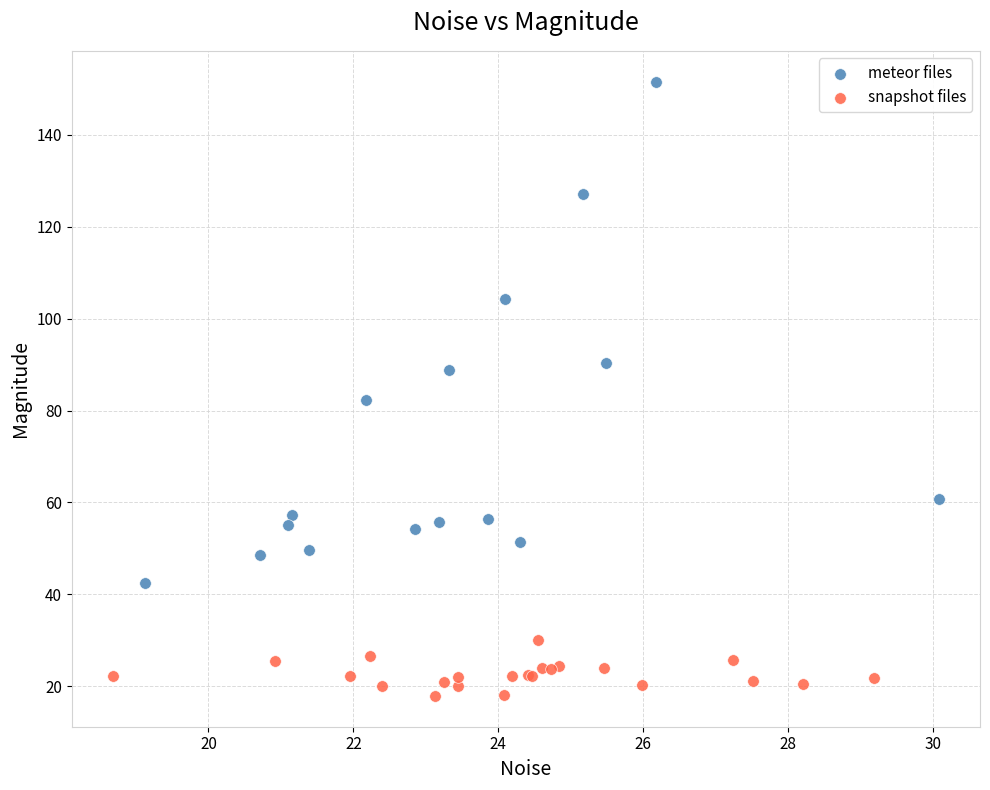

Which series contains the highest Y value?

meteor files